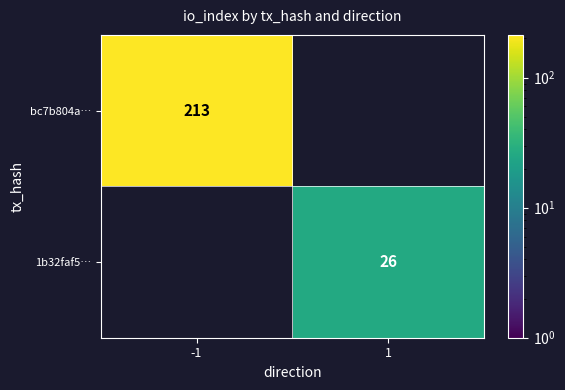

The bc7b804a… series shows 363 at -1. True or false?

False